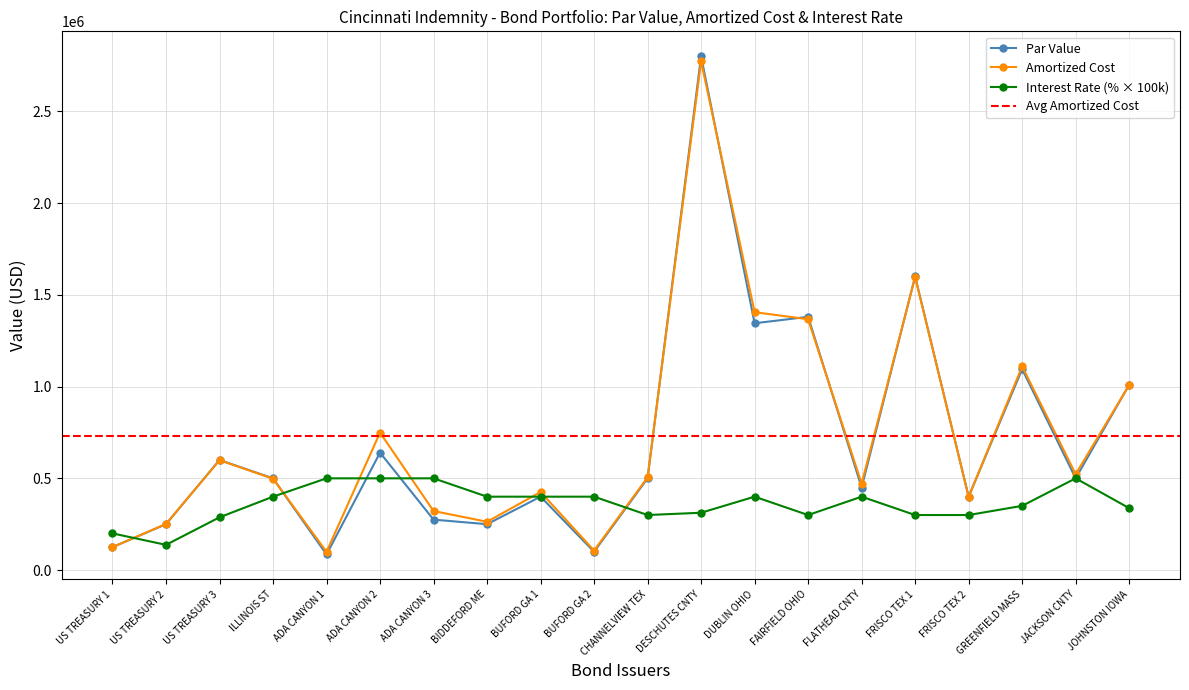

At which label does Amortized Cost reach its peak?

DESCHUTES CNTY